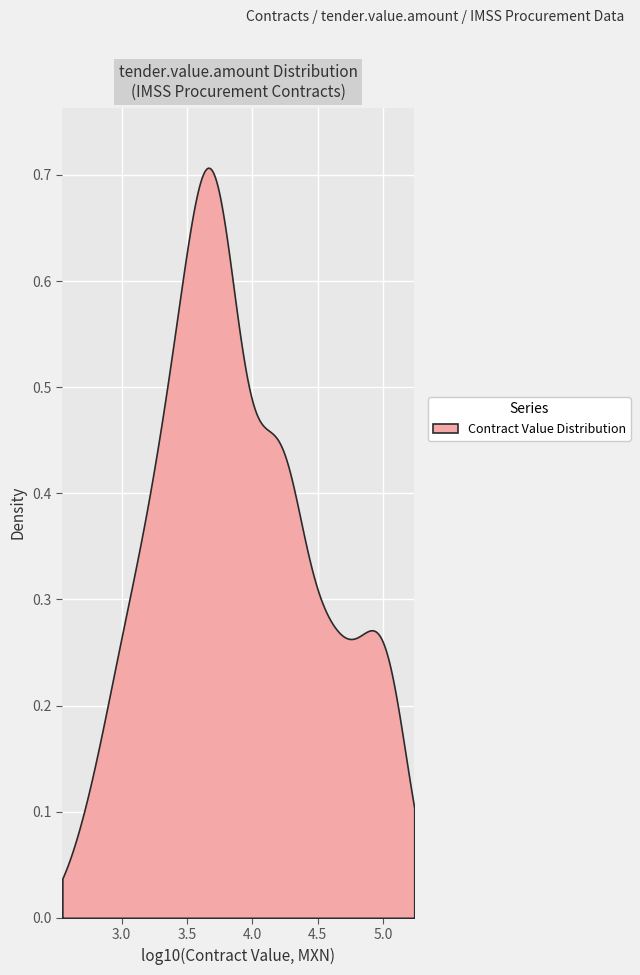

True or false: the data has more than 1 interior local peaks.

True